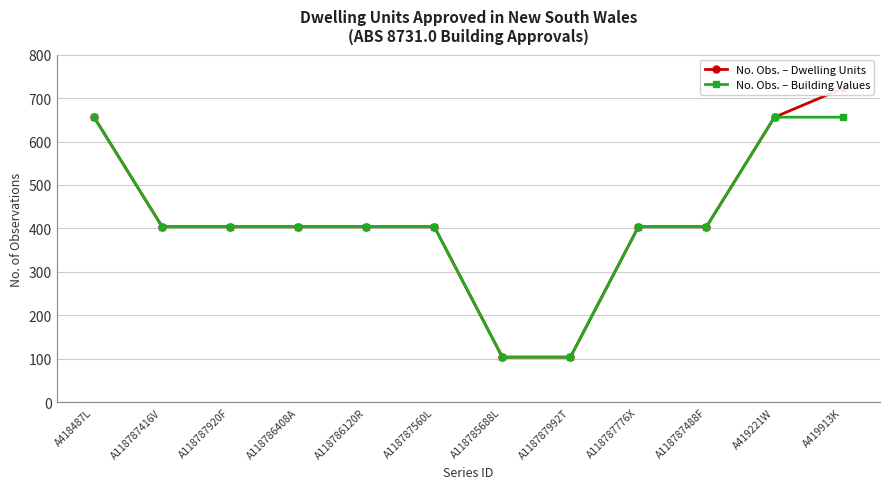

Rank the series at A118787920F from lowest to highest value.

No. Obs. – Dwelling Units, No. Obs. – Building Values